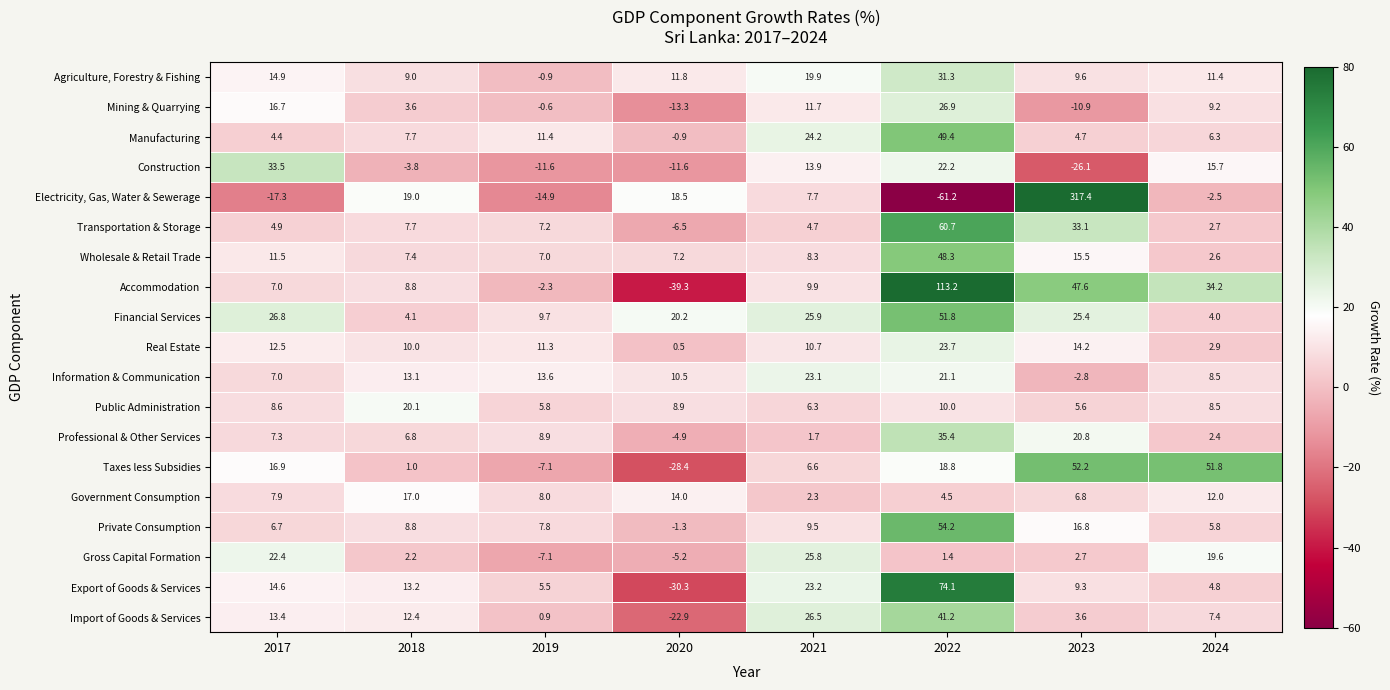

The value of Real Estate at 2024 is 4.7. True or false?

False